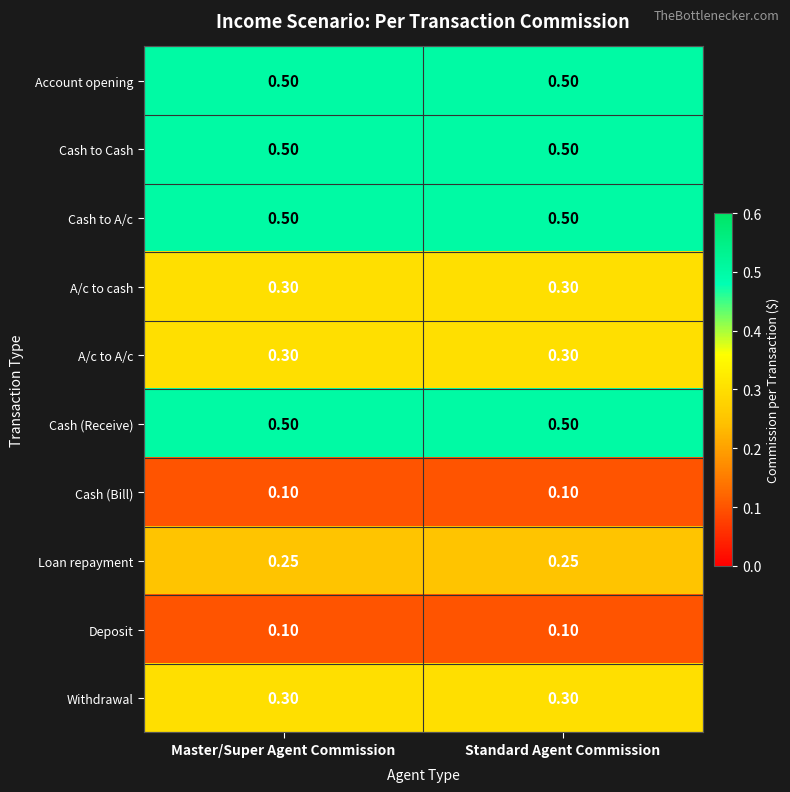

Is the value of Cash to Cash at Standard Agent Commission greater than the value of A/c to A/c at Standard Agent Commission?

Yes